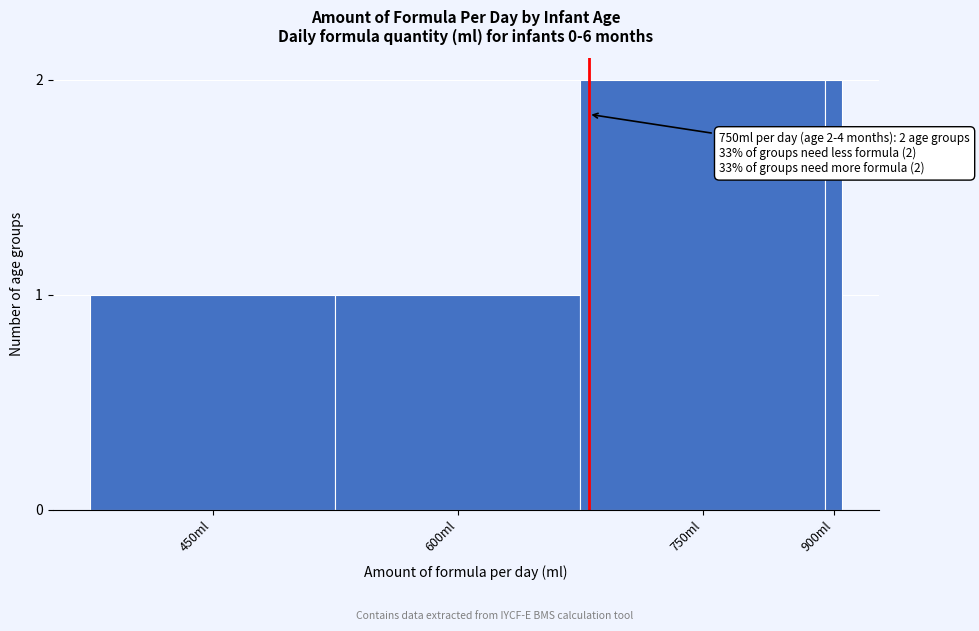

Reading left to right, transcribe all the data shown in this chart.

450ml=1	600ml=1	750ml=2	900ml=2